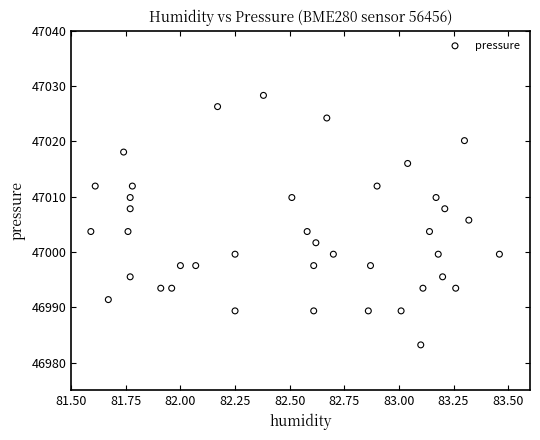

What is the range of Y values (max minus min)?

45.1